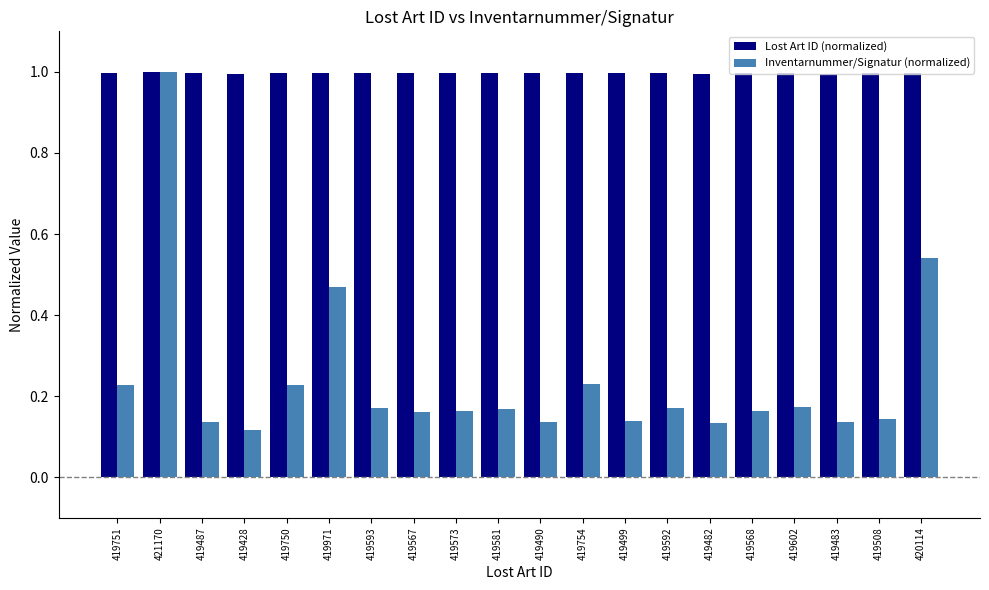

Is the value of Lost Art ID (normalized) at 419482 greater than the value of Inventarnummer/Signatur (normalized) at 419568?

Yes